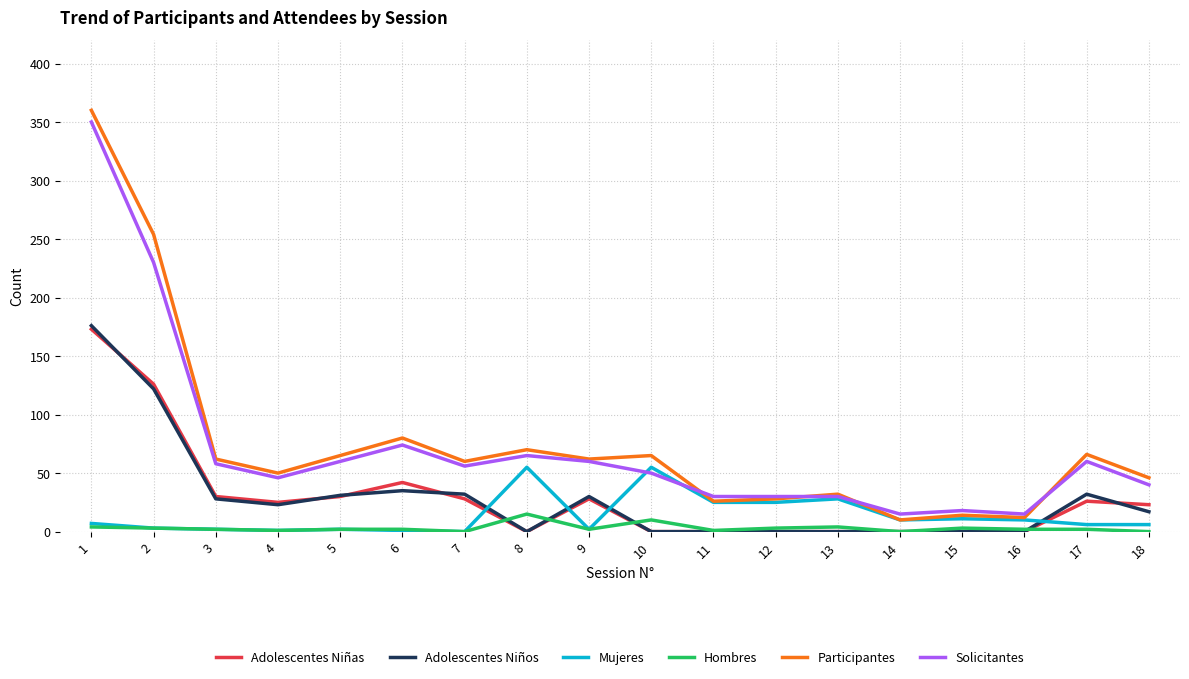

The Mujeres series shows 38 at 7. True or false?

False